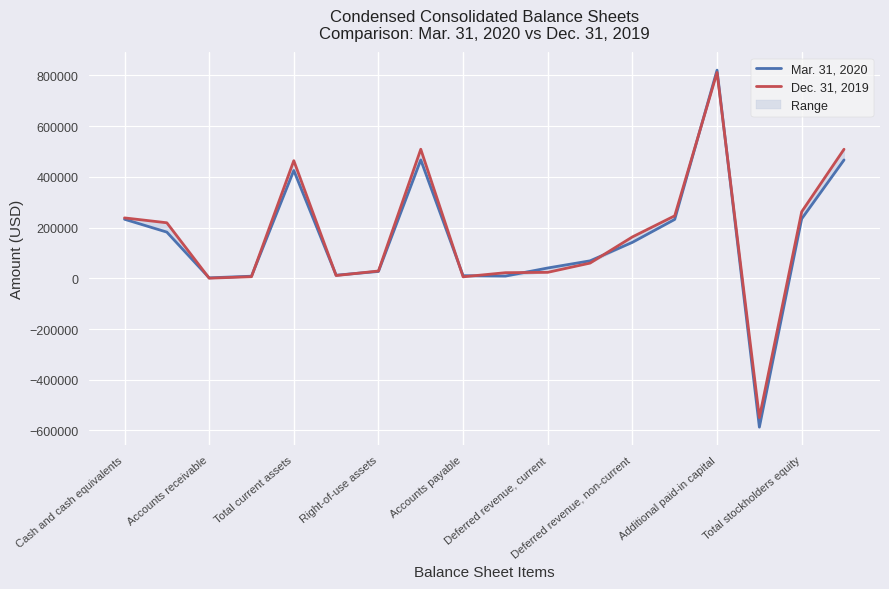

True or false: Dec. 31, 2019 has more than 0 points higher than both neighbors.

True